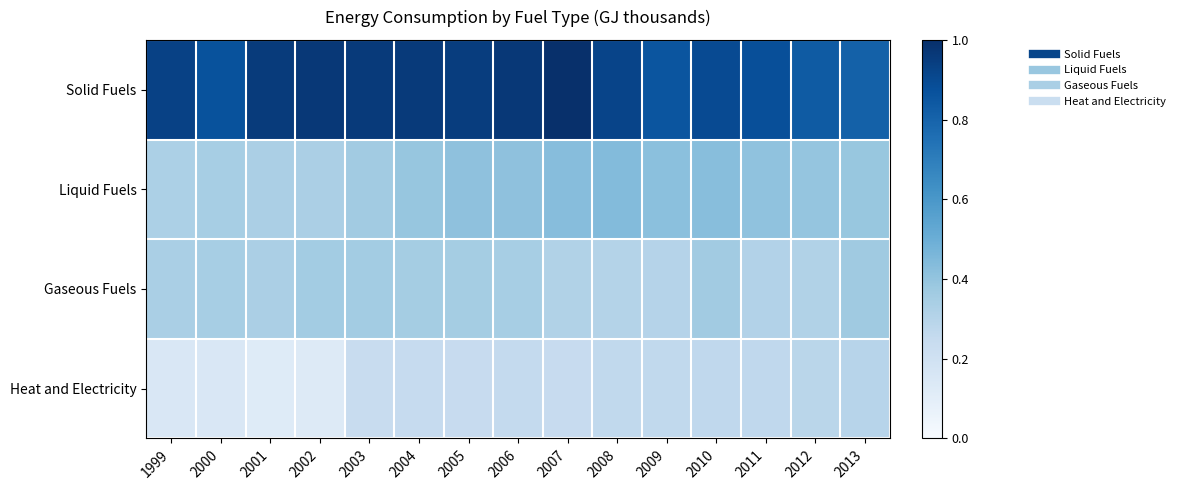

List the series in order of their peak value, highest first.

Solid Fuels, Liquid Fuels, Gaseous Fuels, Heat and Electricity